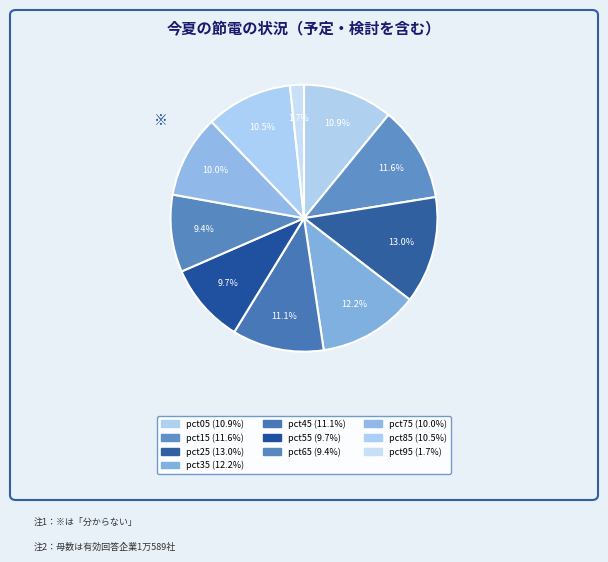

What percentage is NOT represented by pct85?

89.5%